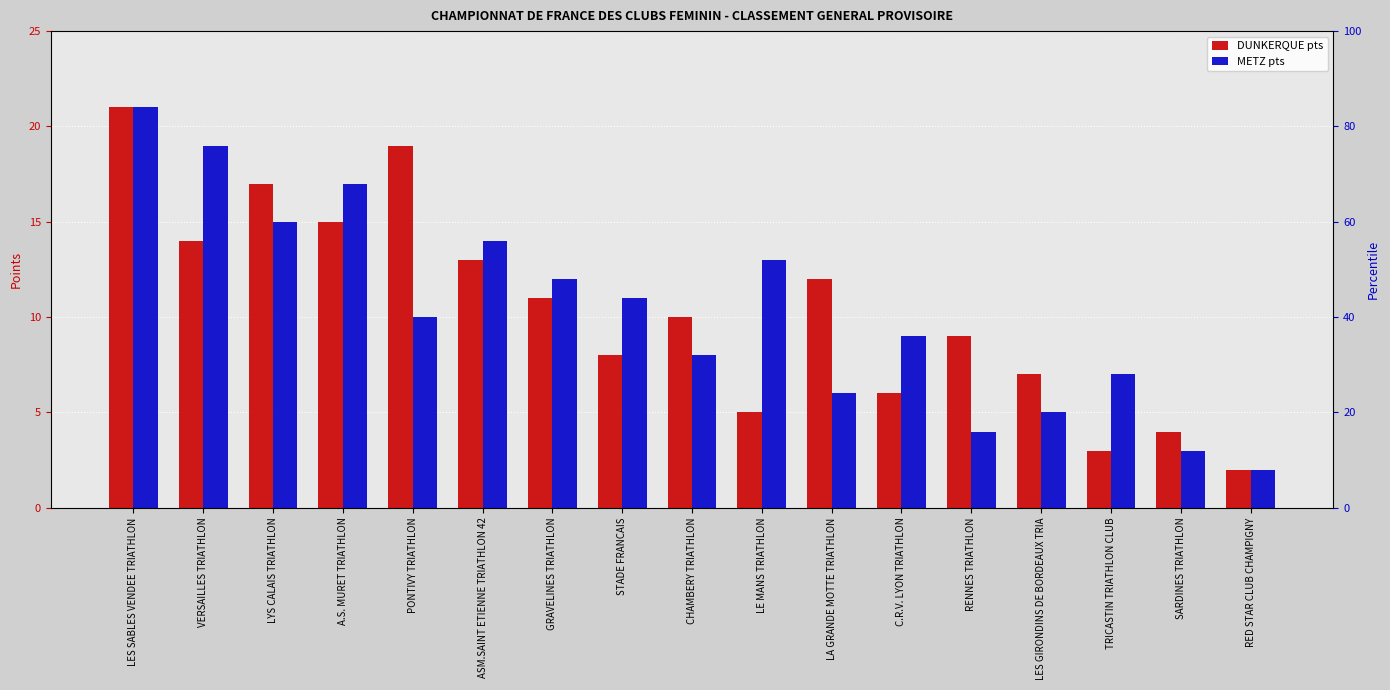

What is the difference between the DUNKERQUE pts values at RENNES TRIATHLON and LES SABLES VENDEE TRIATHLON?

12